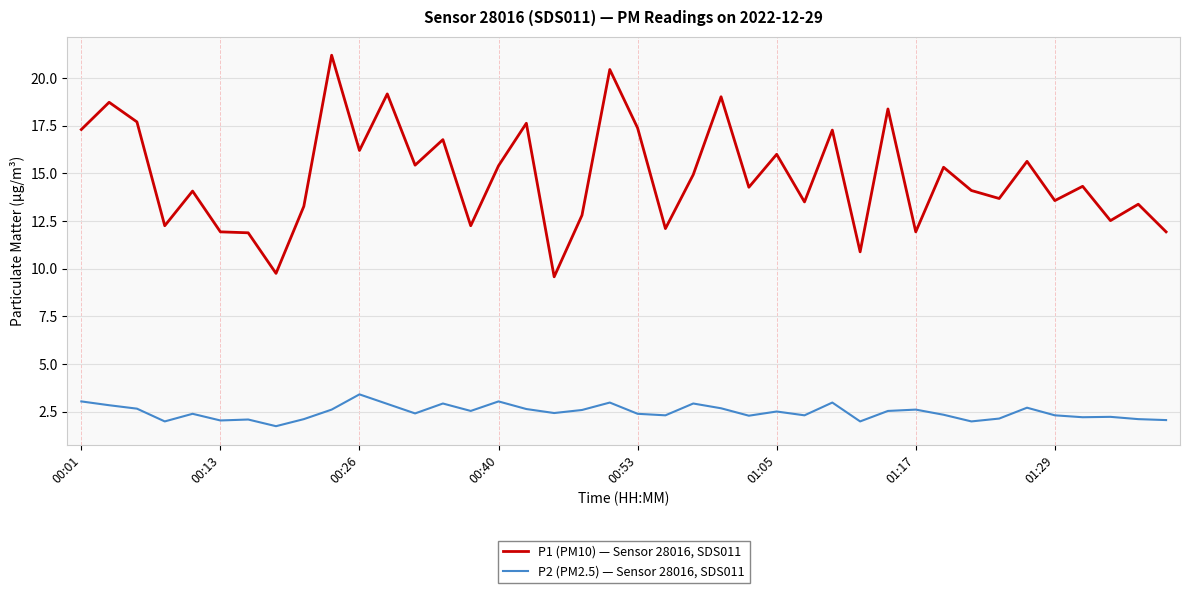

Which series has the widest spread of values?

P1 (PM10) — Sensor 28016, SDS011